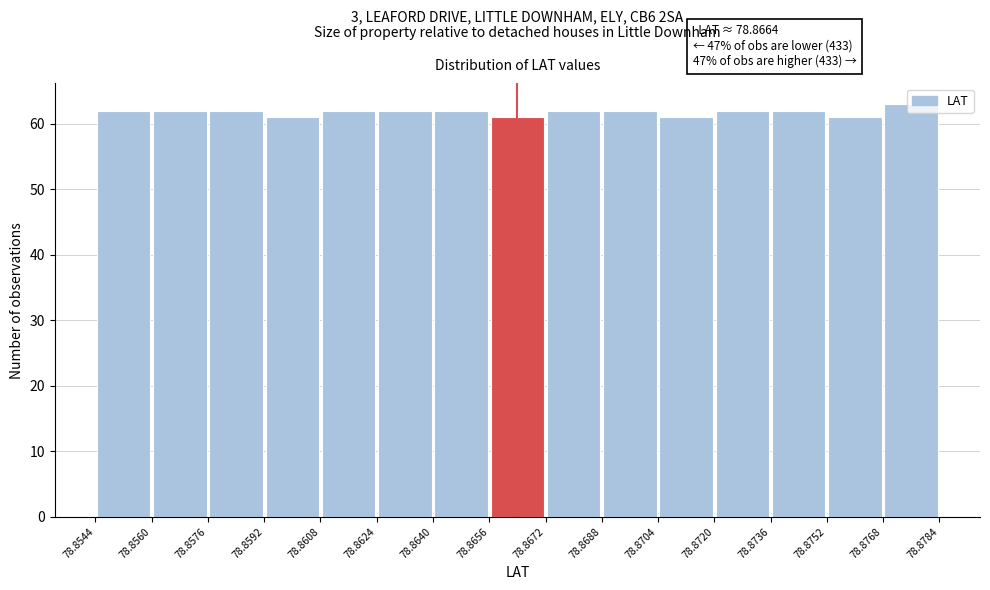

Over which range of the x-axis is the bar tallest?

78.8768 to 78.8784